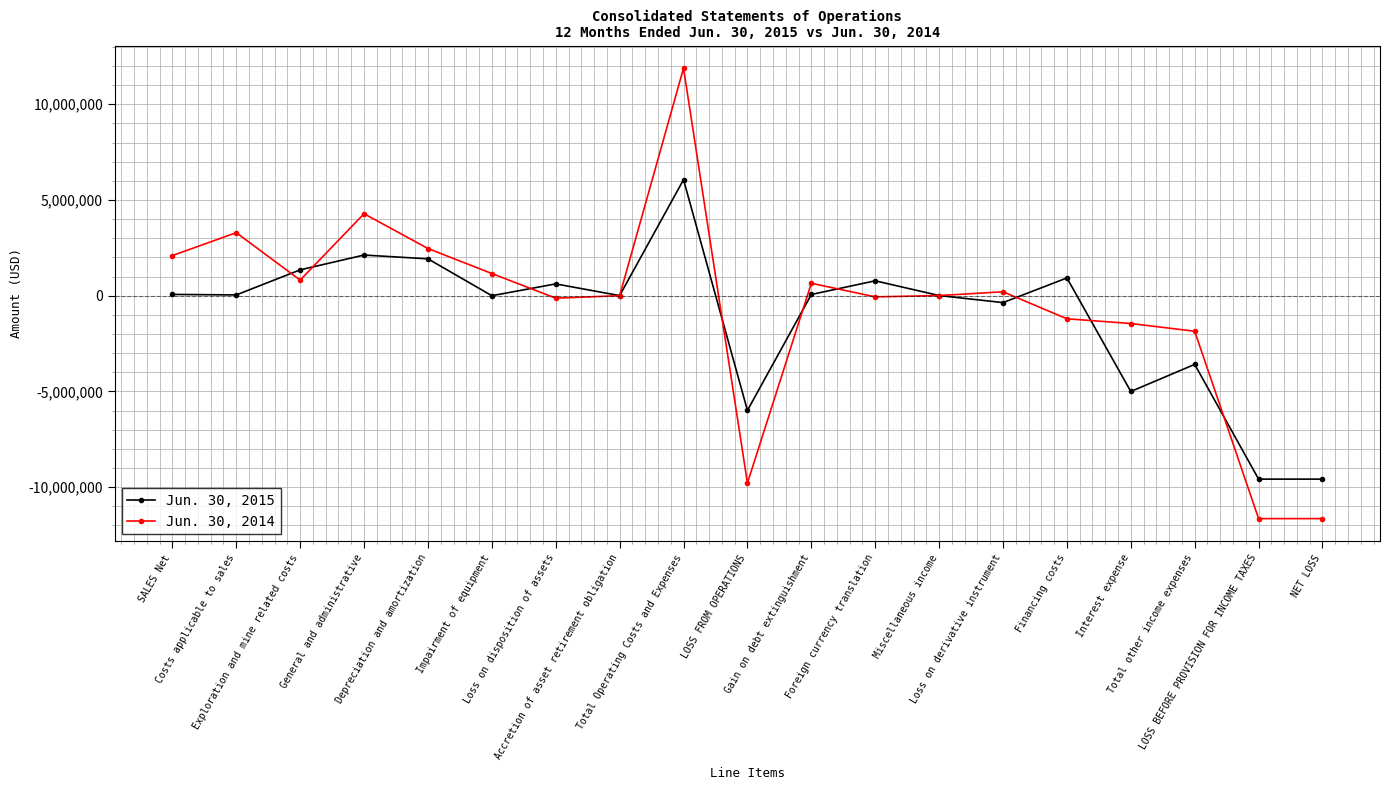

What is the total value across all series at General and administrative?

6405301